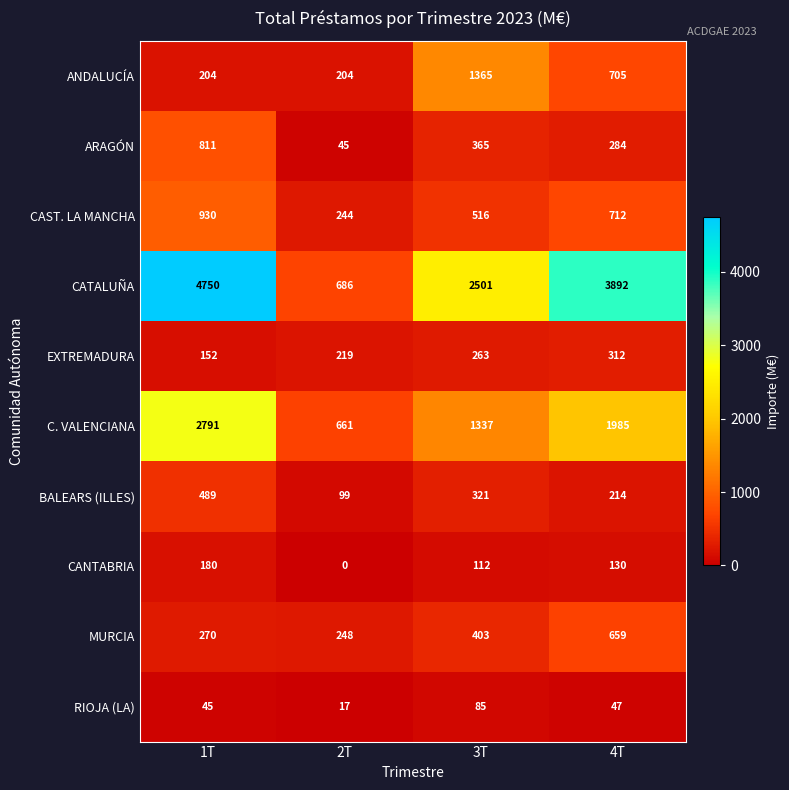

At which category does the chart reach its minimum across all series?

2T